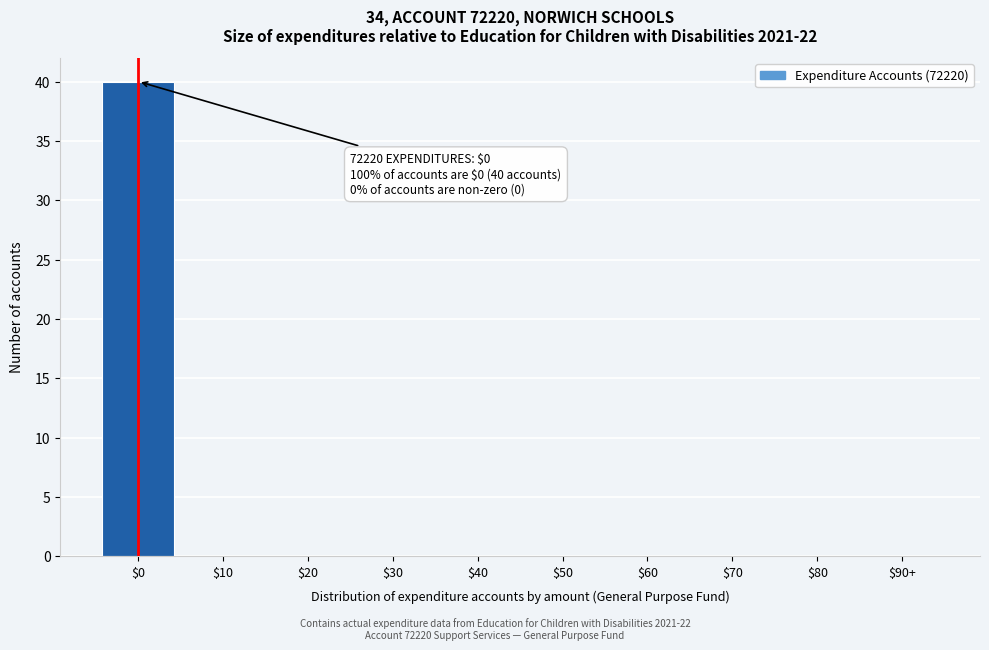

What is the maximum value shown in the chart?

40